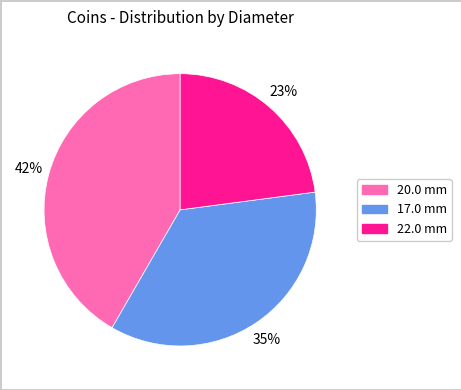

Is there a majority slice in this chart?

No